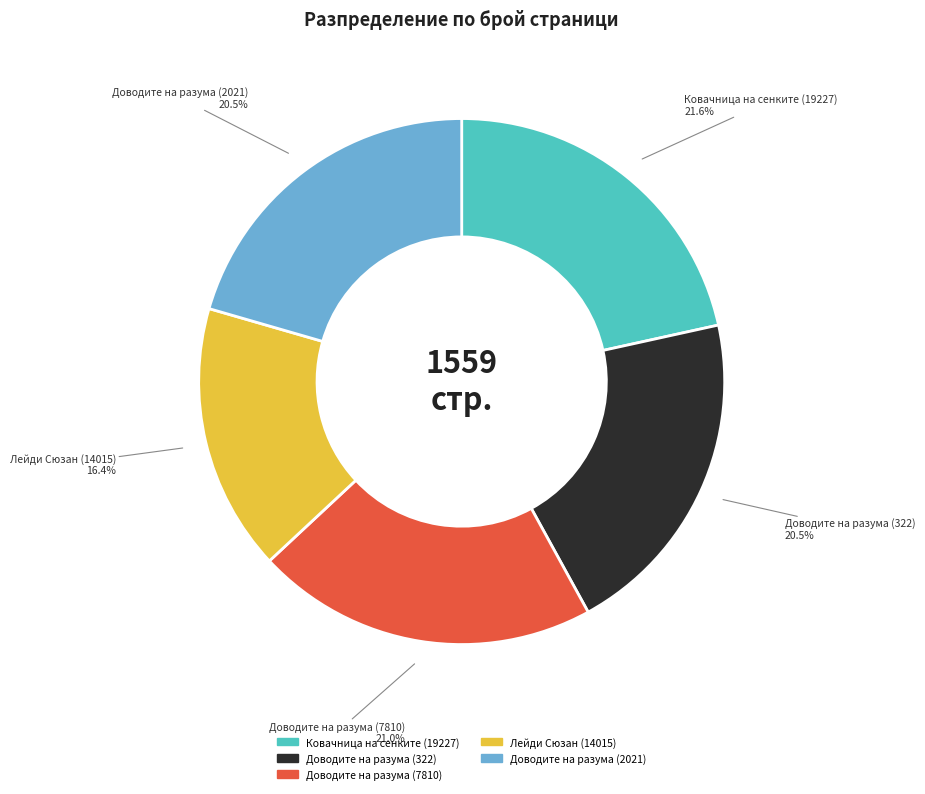

How much of the chart is everything except Ковачница на сенките (19227)?

78.4%